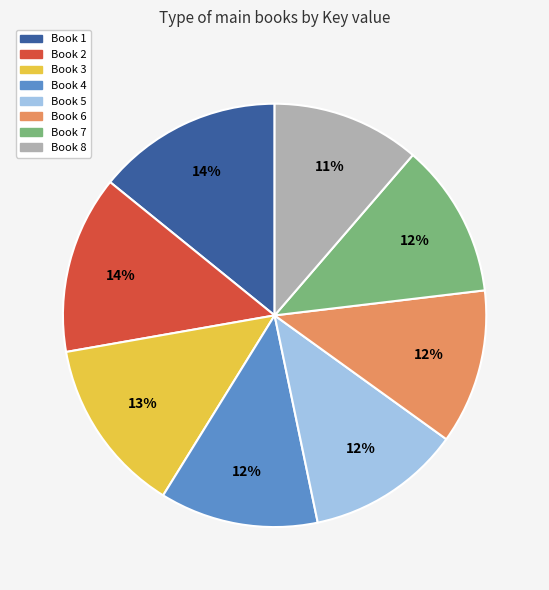

Is there a majority slice in this chart?

No